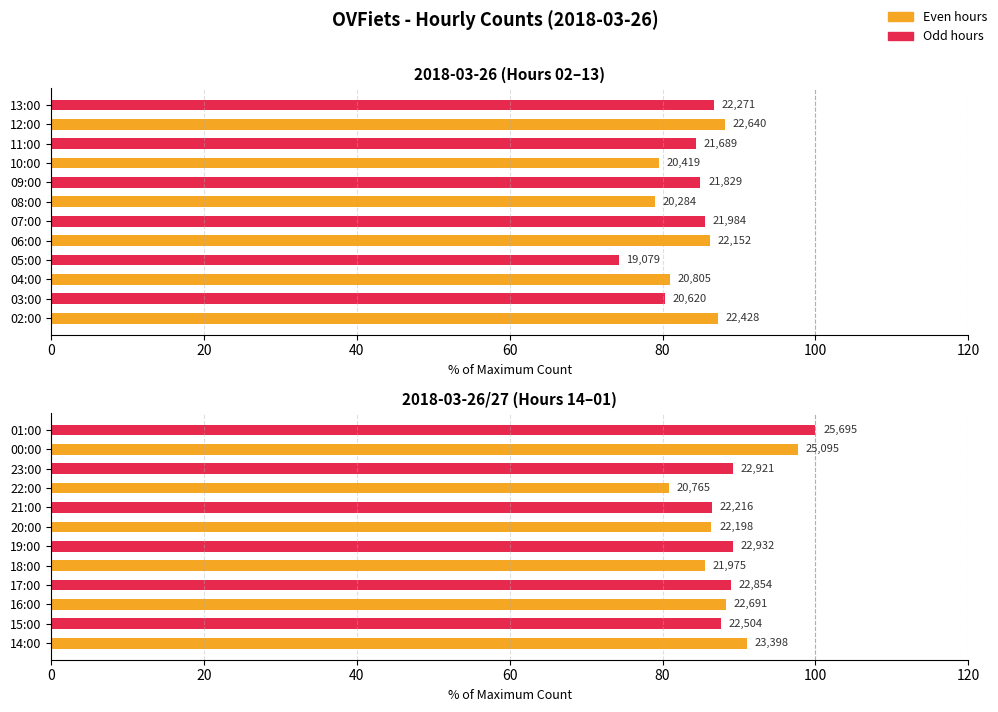

Rank the series by their average value, from highest to lowest.

OVFiets (odd hours), OVFiets (even hours)